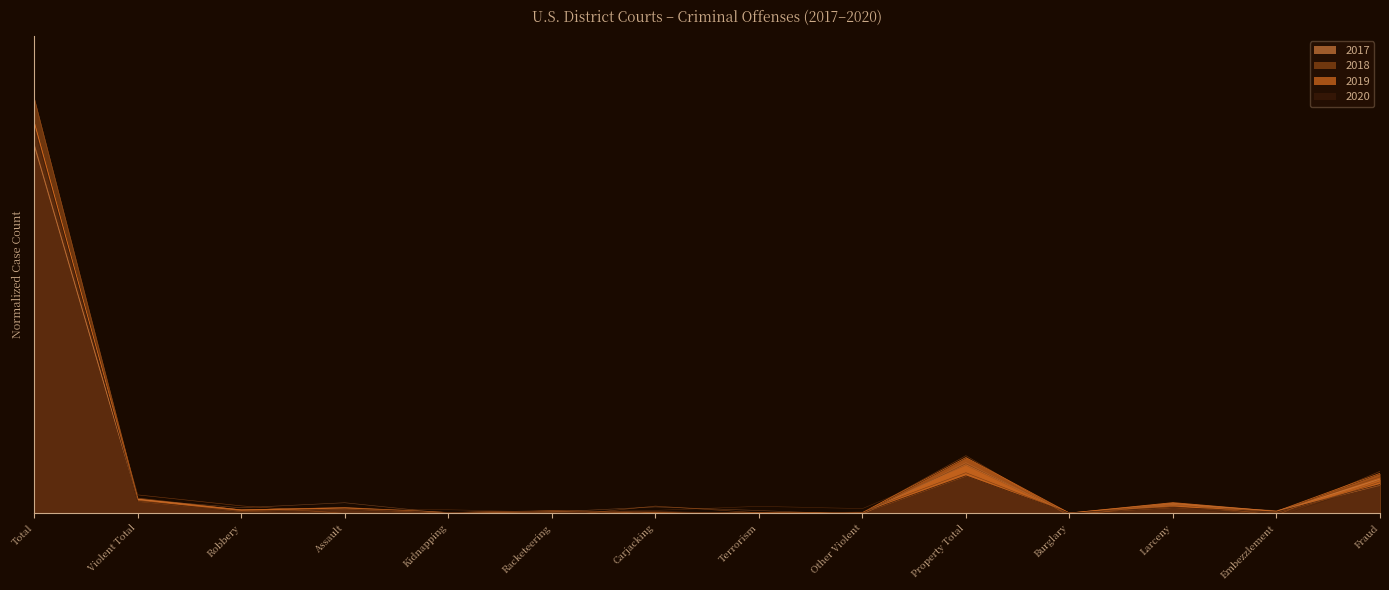

How many lines are shown in the chart?

4